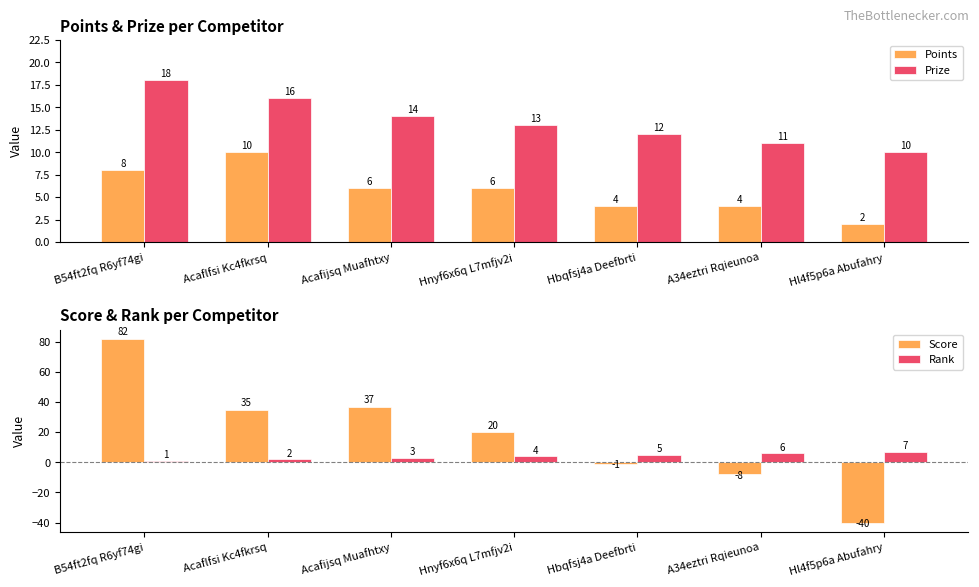

What is the approximate value of Rank at A34eztri Rqieunoa?

6